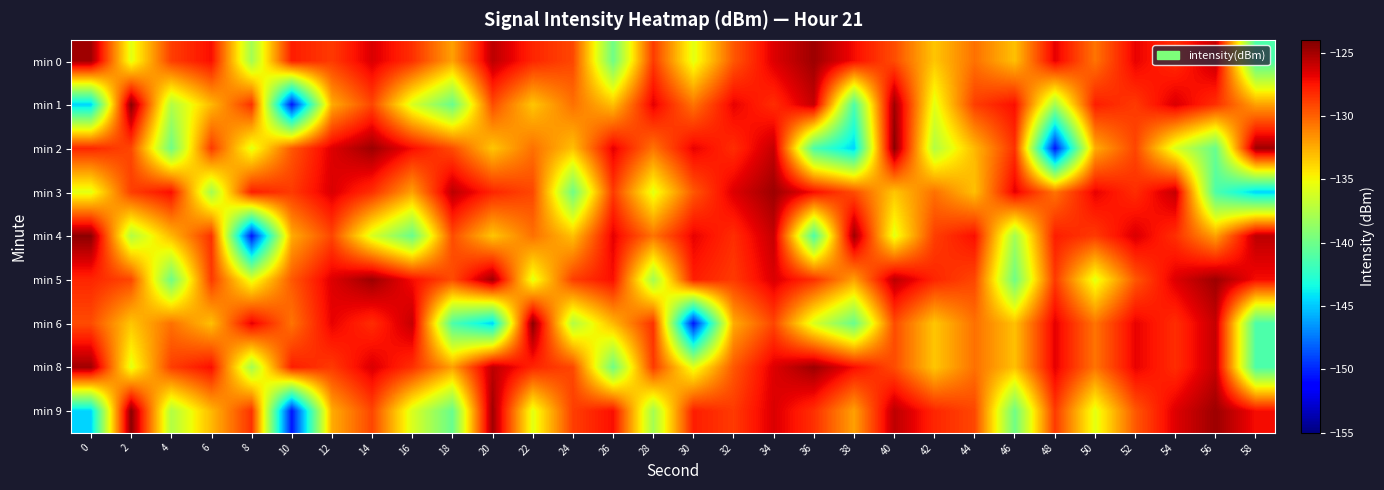

Which series changed the most between 48 and 50?

min 2